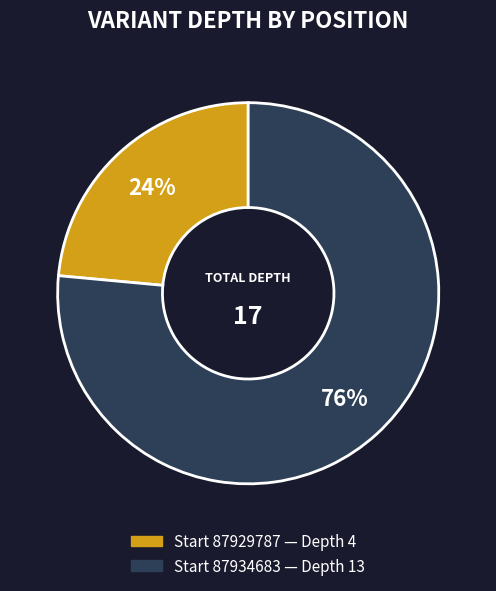

How many slices are in this pie chart?

2